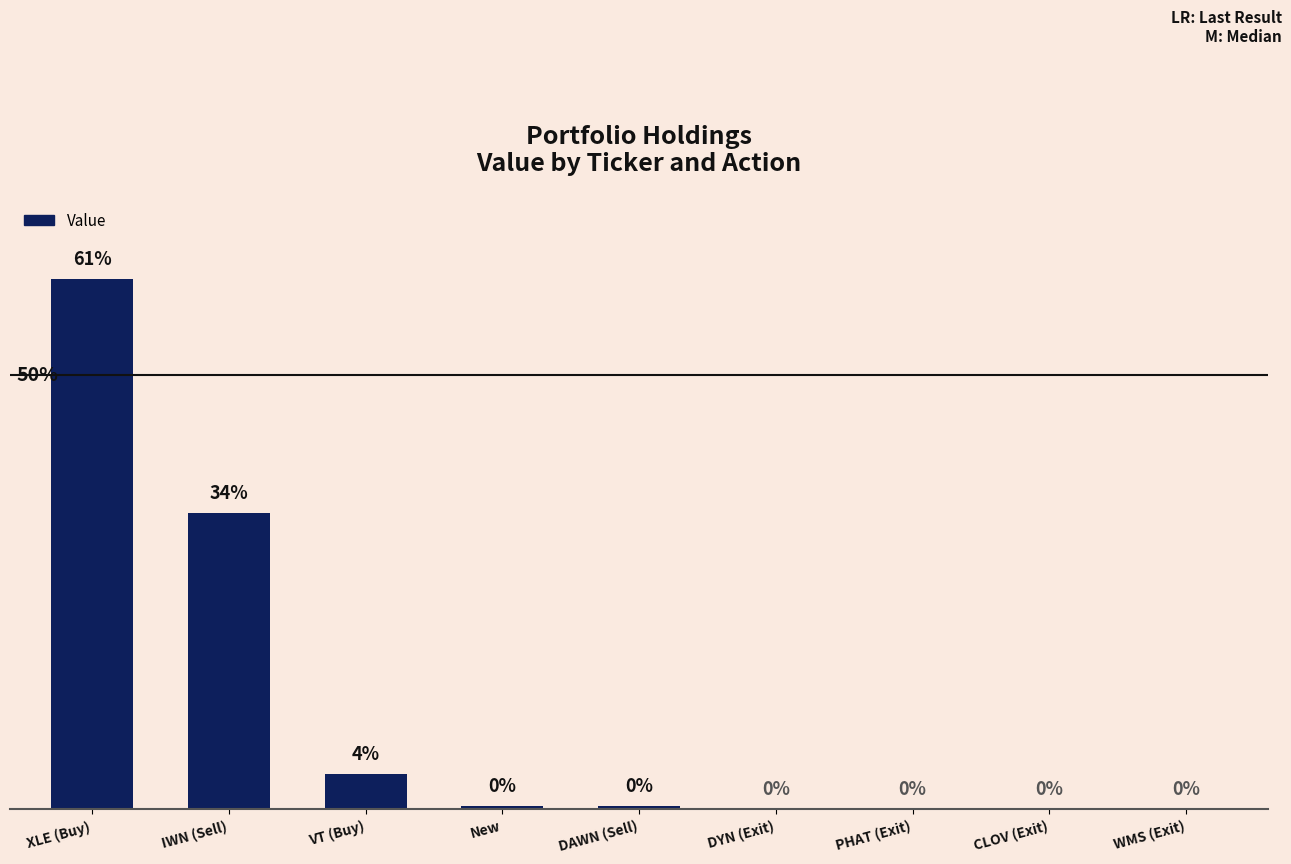

At which label does the data first exceed 516000?

XLE (Buy)